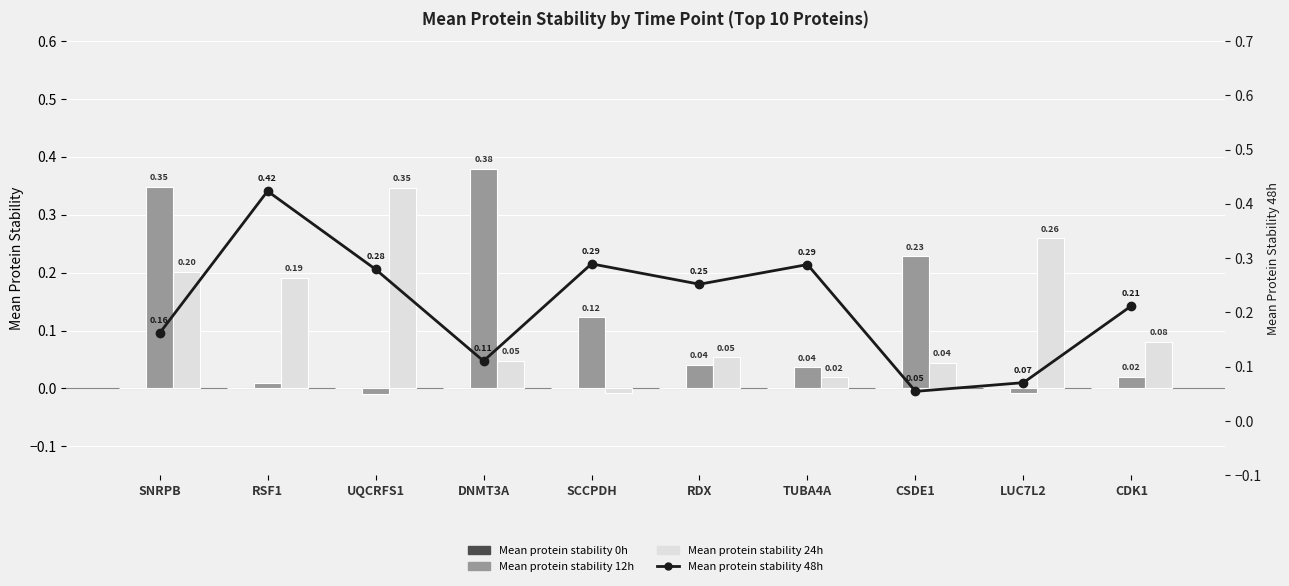

How many bars are there in each group?

4